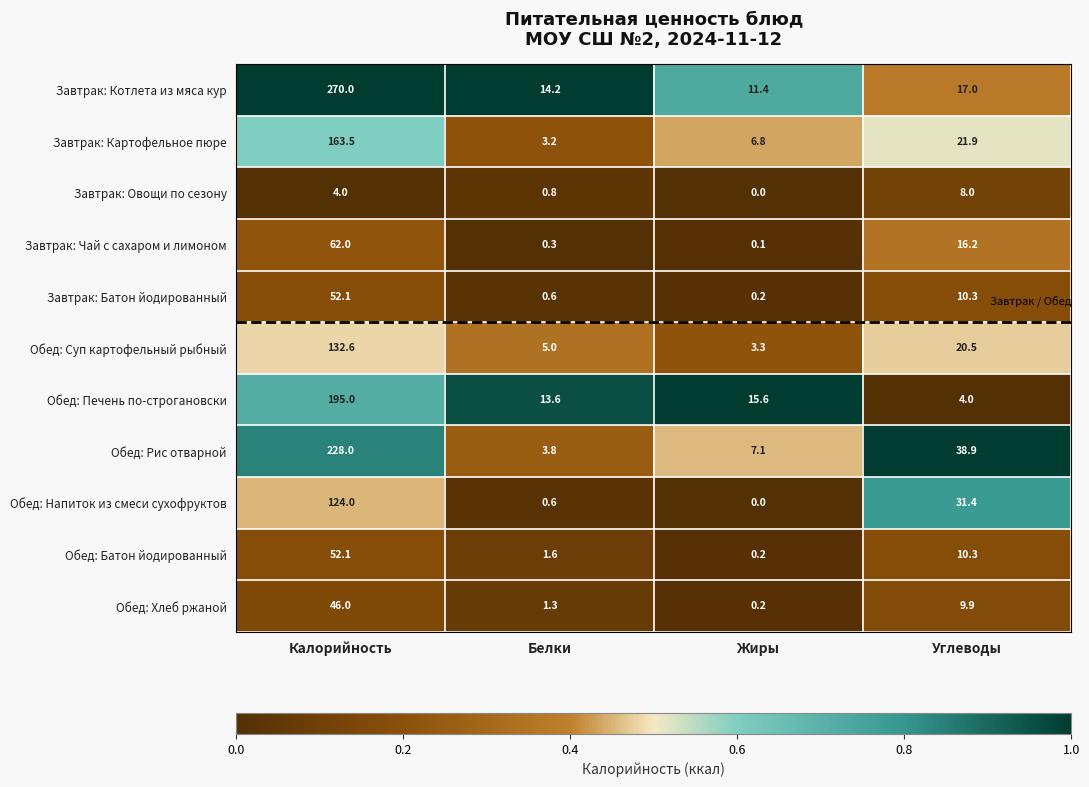

Which category has the highest value across all series?

Калорийность